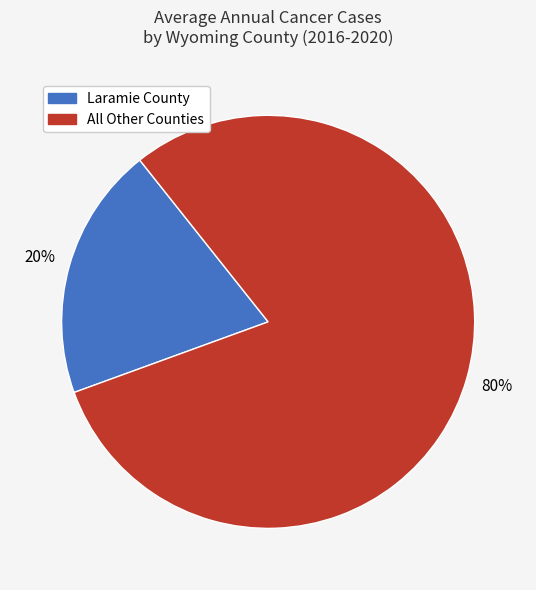

To the nearest percent, what is the difference between the largest and smallest slice percentages?

60%